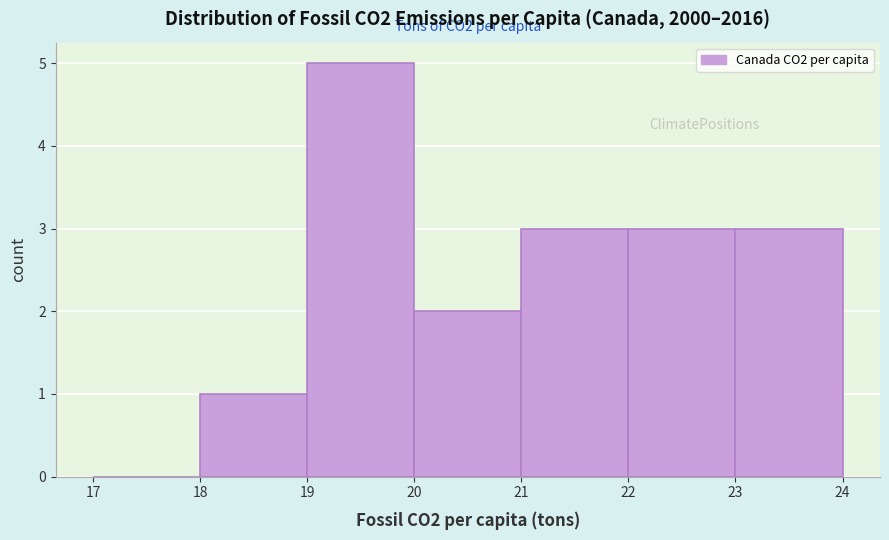

Which range on the x-axis has the tallest bar?

19 to 20